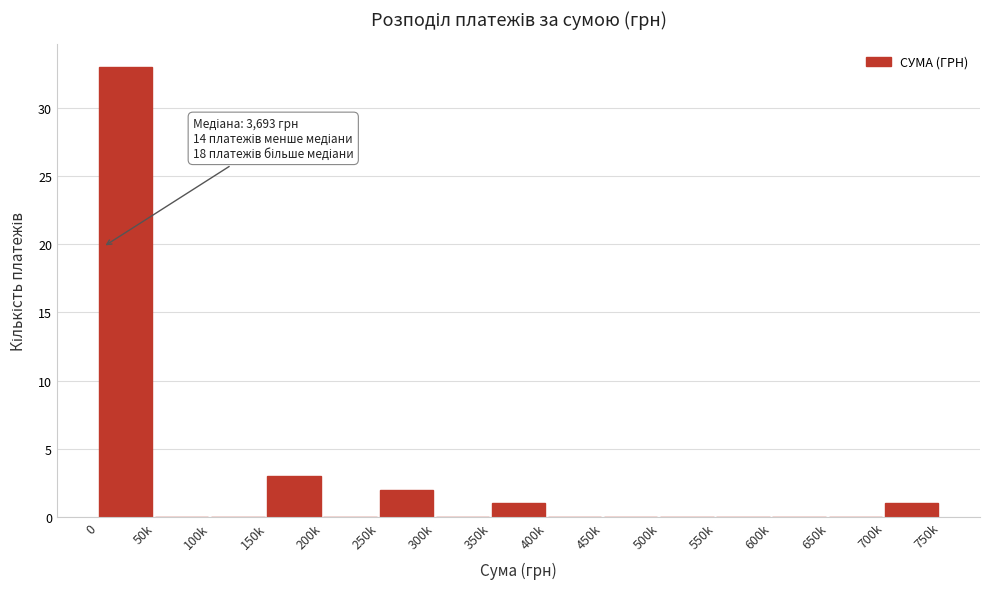

Reading left to right, list all the values displayed in this chart.

0=33	50k=0	100k=0	150k=3	200k=0	250k=2	300k=0	350k=1	400k=0	450k=0	500k=0	550k=0	600k=0	650k=0	700k=1